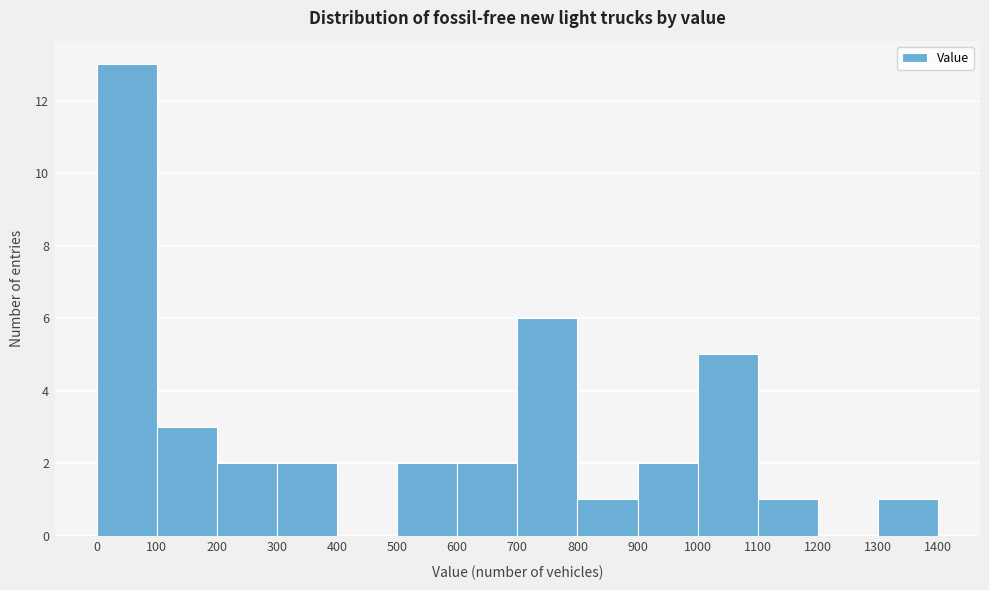

Reading left to right, list every bar in this chart as the range it spans on the x-axis followed by its height. The values are not printed on the chart, so give them approximately, as read against the axis.

0 to 100: 13
100 to 200: 3
200 to 300: 2
300 to 400: 2
400 to 500: 0
500 to 600: 2
600 to 700: 2
700 to 800: 6
800 to 900: 1
900 to 1000: 2
1000 to 1100: 5
1100 to 1200: 1
1200 to 1300: 0
1300 to 1400: 1